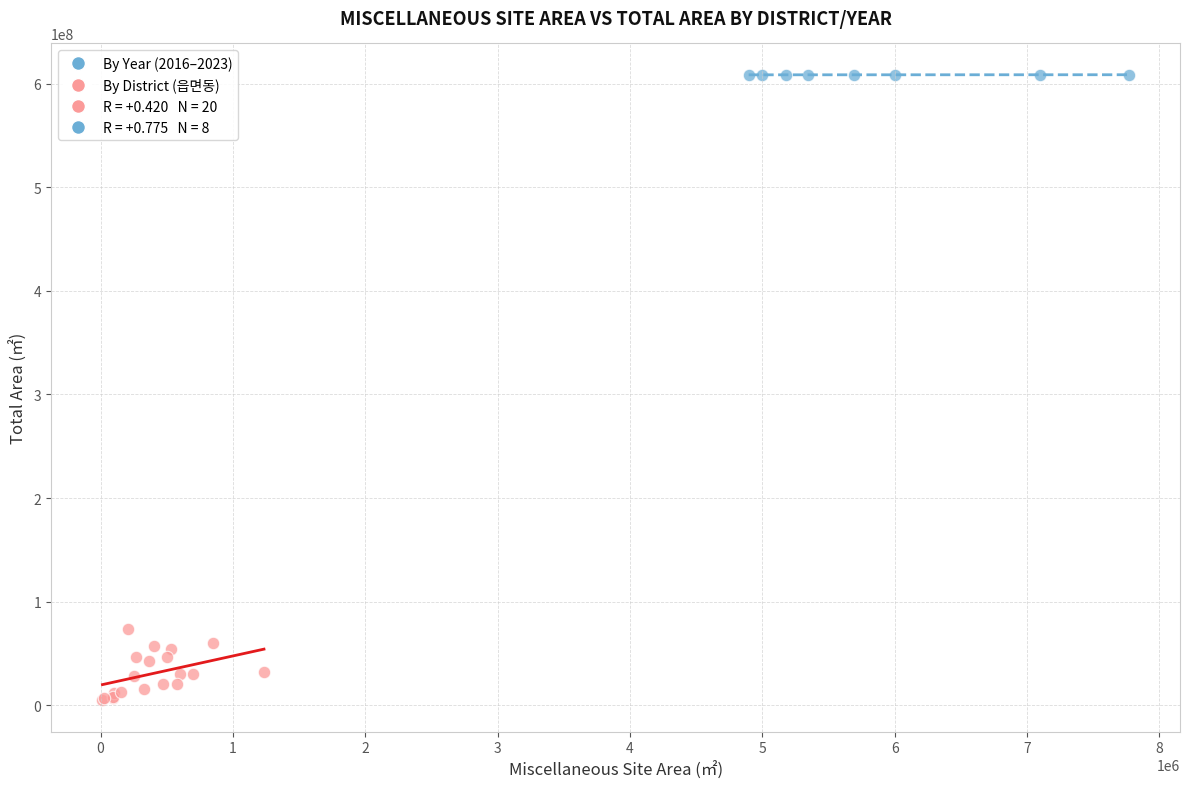

Which series reaches the maximum Y coordinate?

By Year (2016–2023)